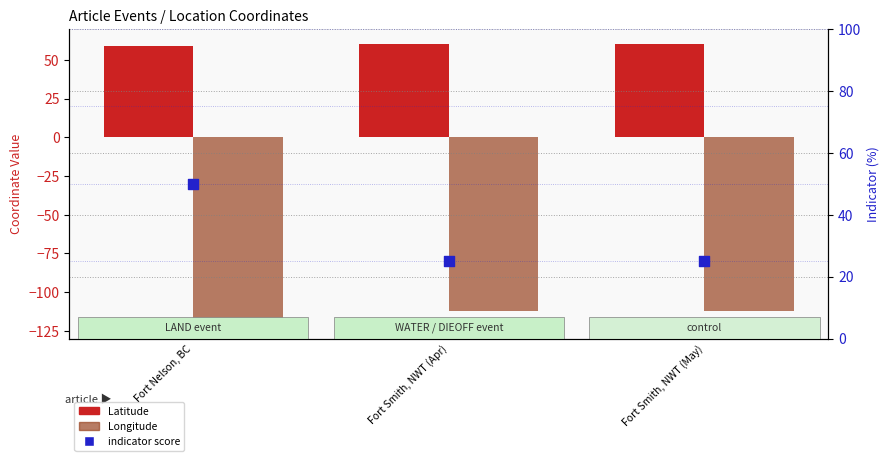

At which category is the sum across all series the highest?

Fort Nelson, BC